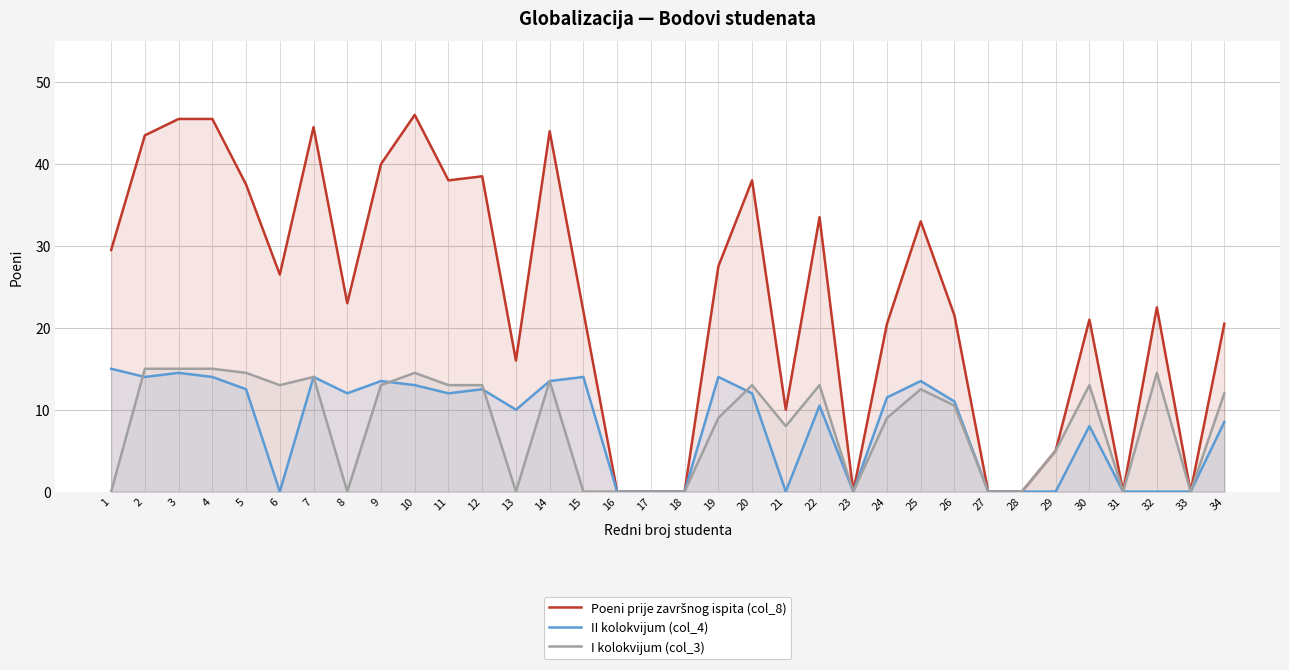

Count the number of categories in the chart.

34